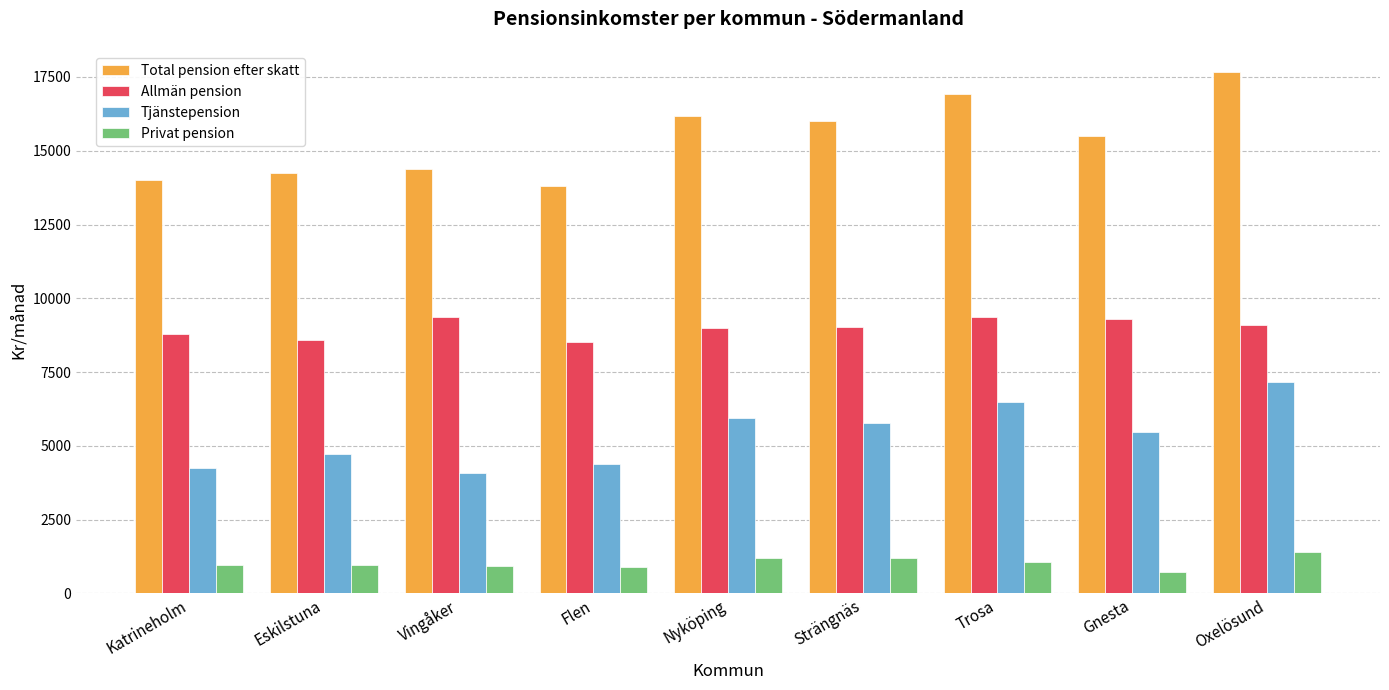

Rank the categories by Tjänstepension value from lowest to highest.

Vingåker, Katrineholm, Flen, Eskilstuna, Gnesta, Strängnäs, Nyköping, Trosa, Oxelösund